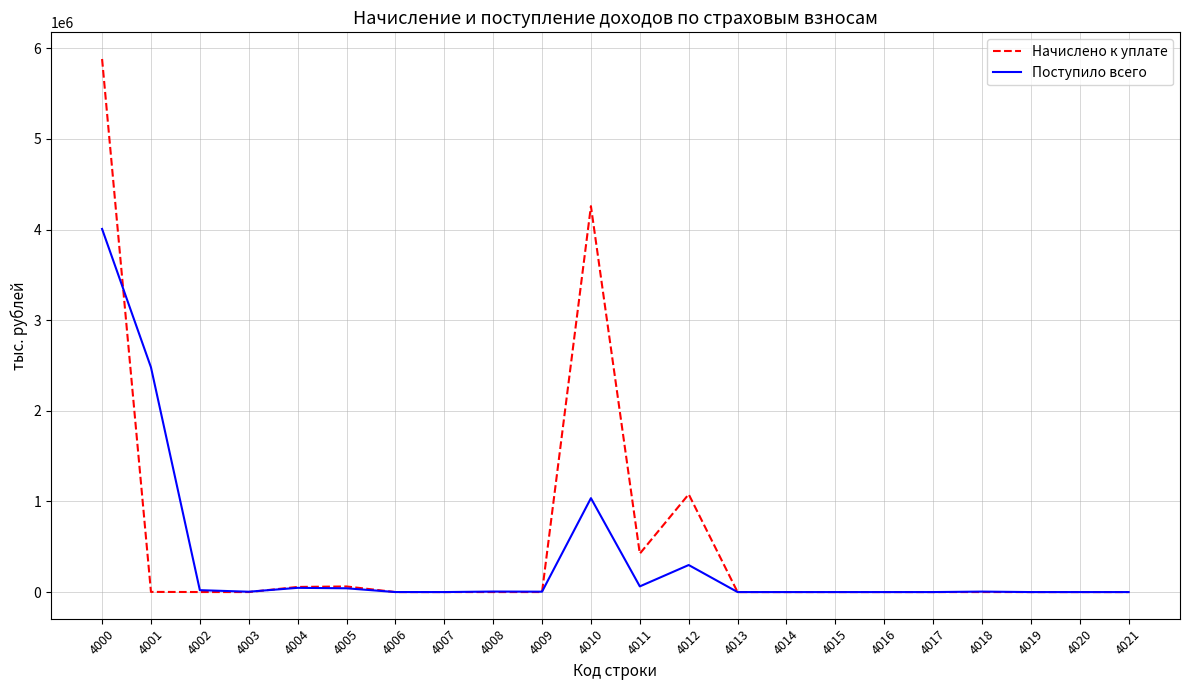

What is the maximum value for Поступило всего?

4007092